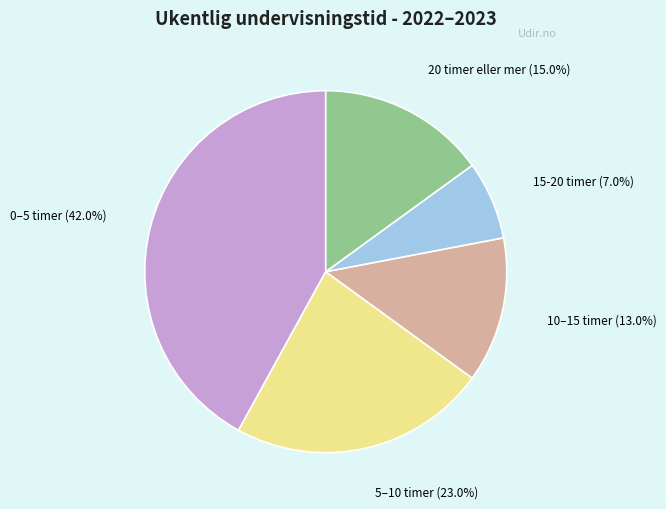

Which slice is the largest?

0–5 timer